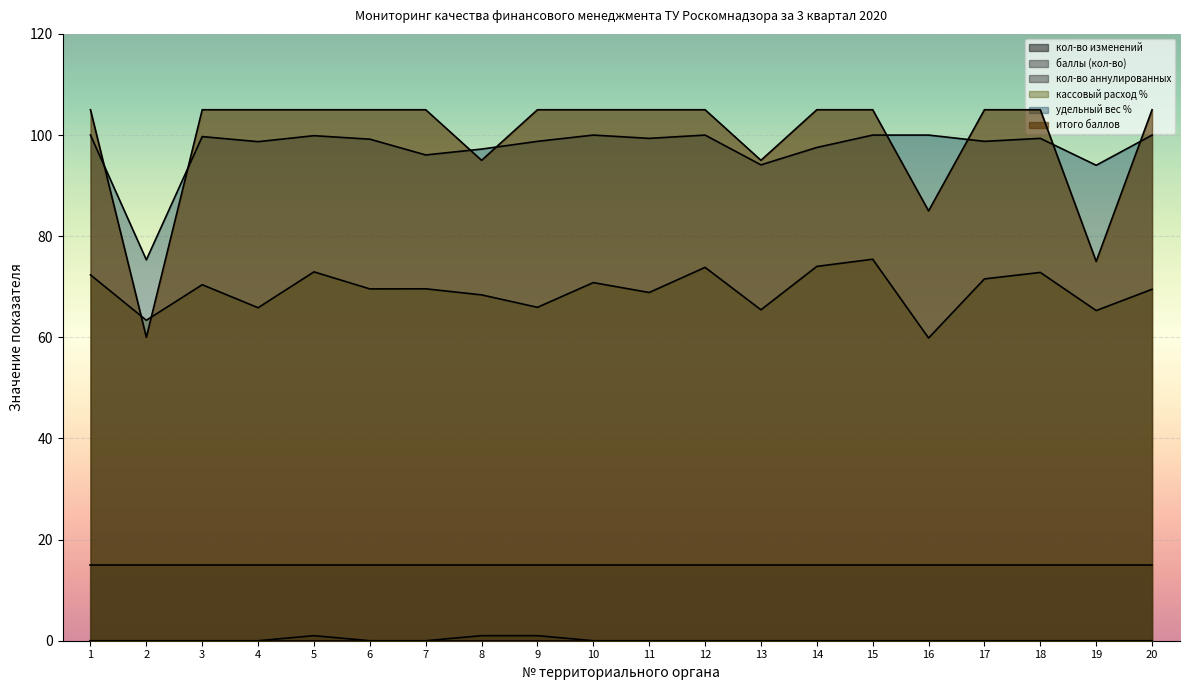

What is the total value across all series at 3?

290.1